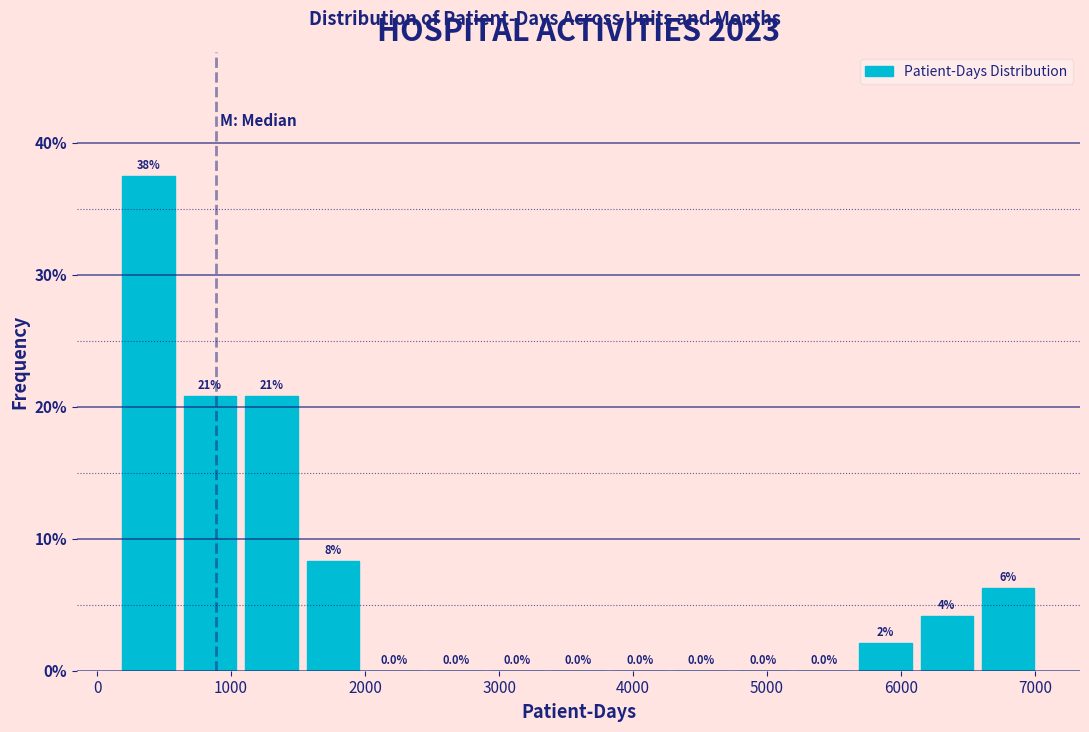

Which range on the x-axis has the tallest bar?

200 to 600